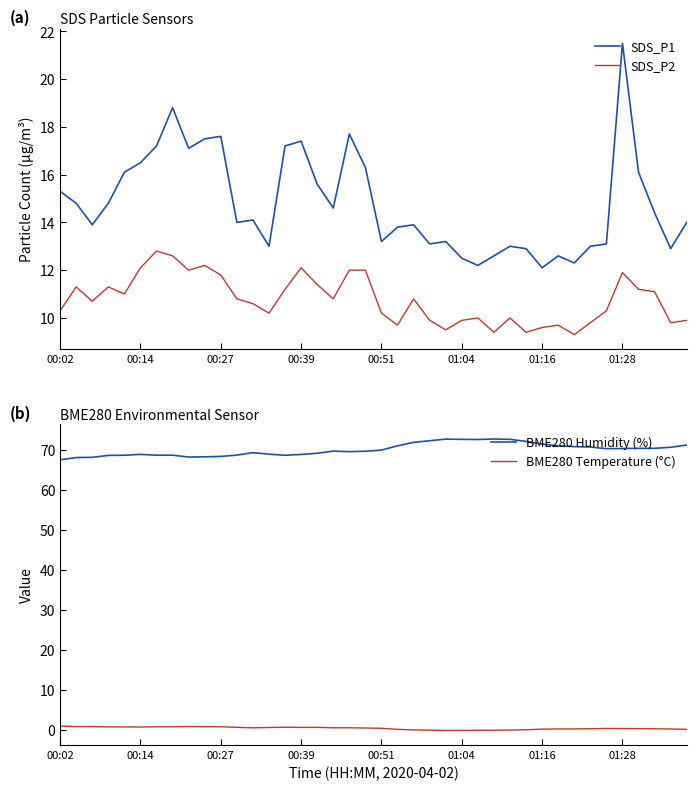

How many data points in BME280 Temperature (°C) are above 0?

34